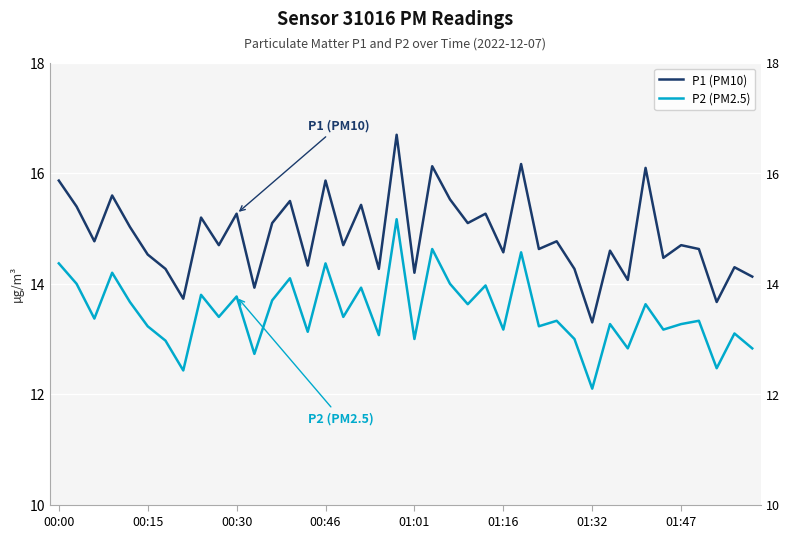

Rank the series at 00:15 from lowest to highest value.

P2 (PM2.5), P1 (PM10)